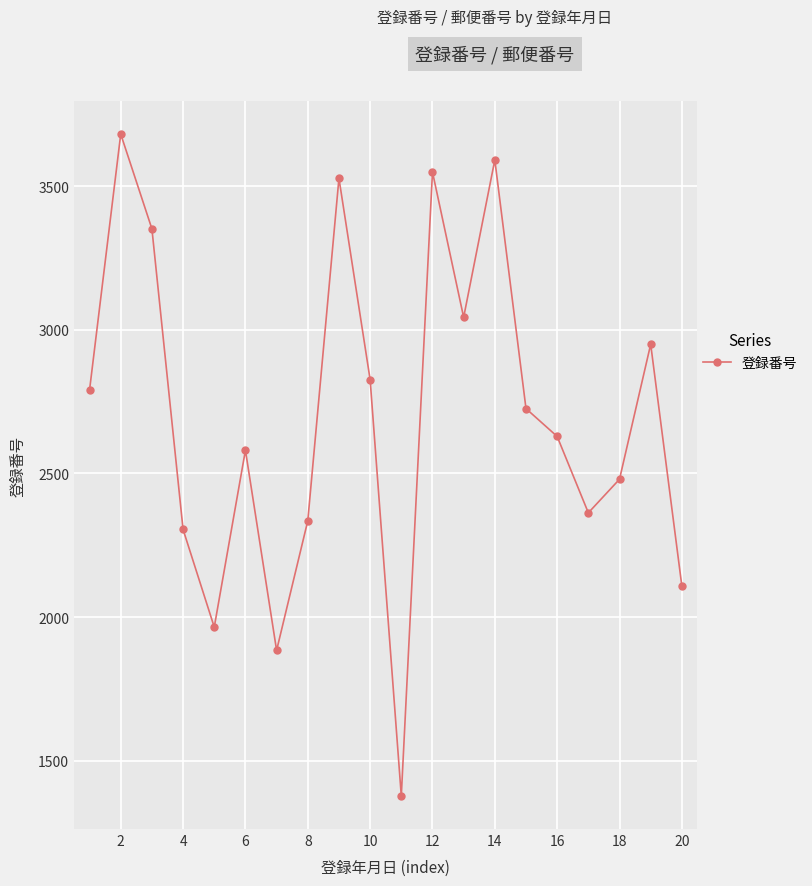

What is the minimum value shown in the chart?

1377